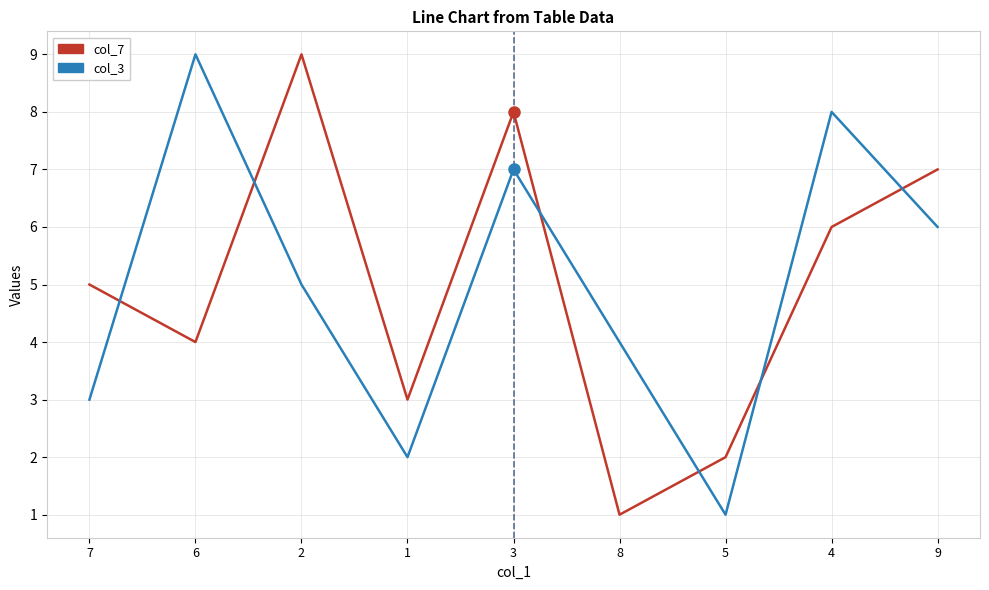

What is the average value of the col_7 series?

5